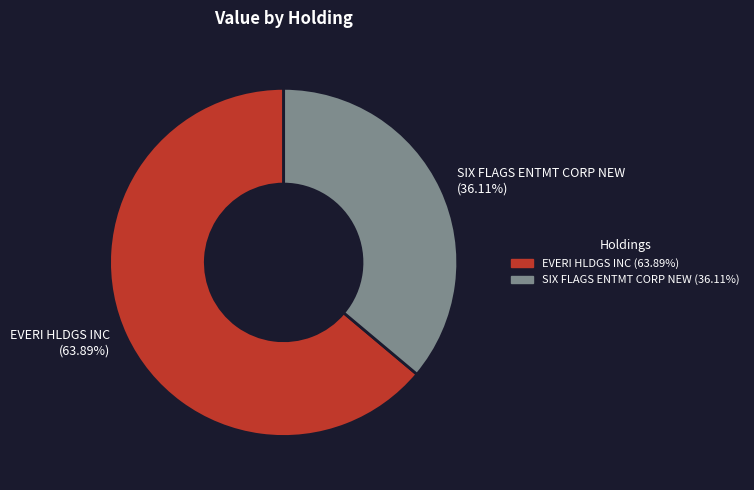

What percentage do SIX FLAGS ENTMT CORP NEW and EVERI HLDGS INC together represent?

100.0%